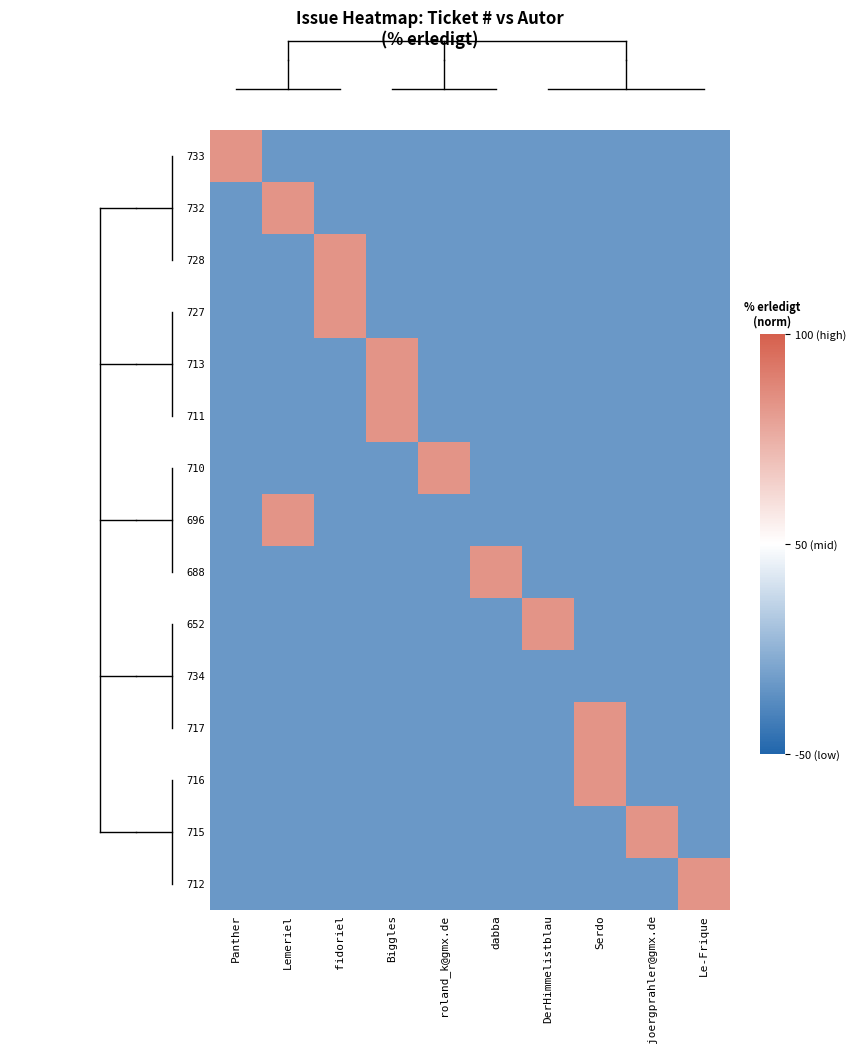

Reading left to right, list all the values displayed in this chart.

733: Panther=1	Lemeriel=-1	fidoriel=-1	Biggles=-1	roland_k@gmx.de=-1	dabba=-1	DerHimmelistblau=-1	Serdo=-1	joergprahler@gmx.de=-1	Le-Frique=-1
732: Panther=-1	Lemeriel=1	fidoriel=-1	Biggles=-1	roland_k@gmx.de=-1	dabba=-1	DerHimmelistblau=-1	Serdo=-1	joergprahler@gmx.de=-1	Le-Frique=-1
728: Panther=-1	Lemeriel=-1	fidoriel=1	Biggles=-1	roland_k@gmx.de=-1	dabba=-1	DerHimmelistblau=-1	Serdo=-1	joergprahler@gmx.de=-1	Le-Frique=-1
727: Panther=-1	Lemeriel=-1	fidoriel=1	Biggles=-1	roland_k@gmx.de=-1	dabba=-1	DerHimmelistblau=-1	Serdo=-1	joergprahler@gmx.de=-1	Le-Frique=-1
713: Panther=-1	Lemeriel=-1	fidoriel=-1	Biggles=1	roland_k@gmx.de=-1	dabba=-1	DerHimmelistblau=-1	Serdo=-1	joergprahler@gmx.de=-1	Le-Frique=-1
711: Panther=-1	Lemeriel=-1	fidoriel=-1	Biggles=1	roland_k@gmx.de=-1	dabba=-1	DerHimmelistblau=-1	Serdo=-1	joergprahler@gmx.de=-1	Le-Frique=-1
710: Panther=-1	Lemeriel=-1	fidoriel=-1	Biggles=-1	roland_k@gmx.de=1	dabba=-1	DerHimmelistblau=-1	Serdo=-1	joergprahler@gmx.de=-1	Le-Frique=-1
696: Panther=-1	Lemeriel=1	fidoriel=-1	Biggles=-1	roland_k@gmx.de=-1	dabba=-1	DerHimmelistblau=-1	Serdo=-1	joergprahler@gmx.de=-1	Le-Frique=-1
688: Panther=-1	Lemeriel=-1	fidoriel=-1	Biggles=-1	roland_k@gmx.de=-1	dabba=1	DerHimmelistblau=-1	Serdo=-1	joergprahler@gmx.de=-1	Le-Frique=-1
652: Panther=-1	Lemeriel=-1	fidoriel=-1	Biggles=-1	roland_k@gmx.de=-1	dabba=-1	DerHimmelistblau=1	Serdo=-1	joergprahler@gmx.de=-1	Le-Frique=-1
734: Panther=-1	Lemeriel=-1	fidoriel=-1	Biggles=-1	roland_k@gmx.de=-1	dabba=-1	DerHimmelistblau=-1	Serdo=-1	joergprahler@gmx.de=-1	Le-Frique=-1
717: Panther=-1	Lemeriel=-1	fidoriel=-1	Biggles=-1	roland_k@gmx.de=-1	dabba=-1	DerHimmelistblau=-1	Serdo=1	joergprahler@gmx.de=-1	Le-Frique=-1
716: Panther=-1	Lemeriel=-1	fidoriel=-1	Biggles=-1	roland_k@gmx.de=-1	dabba=-1	DerHimmelistblau=-1	Serdo=1	joergprahler@gmx.de=-1	Le-Frique=-1
715: Panther=-1	Lemeriel=-1	fidoriel=-1	Biggles=-1	roland_k@gmx.de=-1	dabba=-1	DerHimmelistblau=-1	Serdo=-1	joergprahler@gmx.de=1	Le-Frique=-1
712: Panther=-1	Lemeriel=-1	fidoriel=-1	Biggles=-1	roland_k@gmx.de=-1	dabba=-1	DerHimmelistblau=-1	Serdo=-1	joergprahler@gmx.de=-1	Le-Frique=1